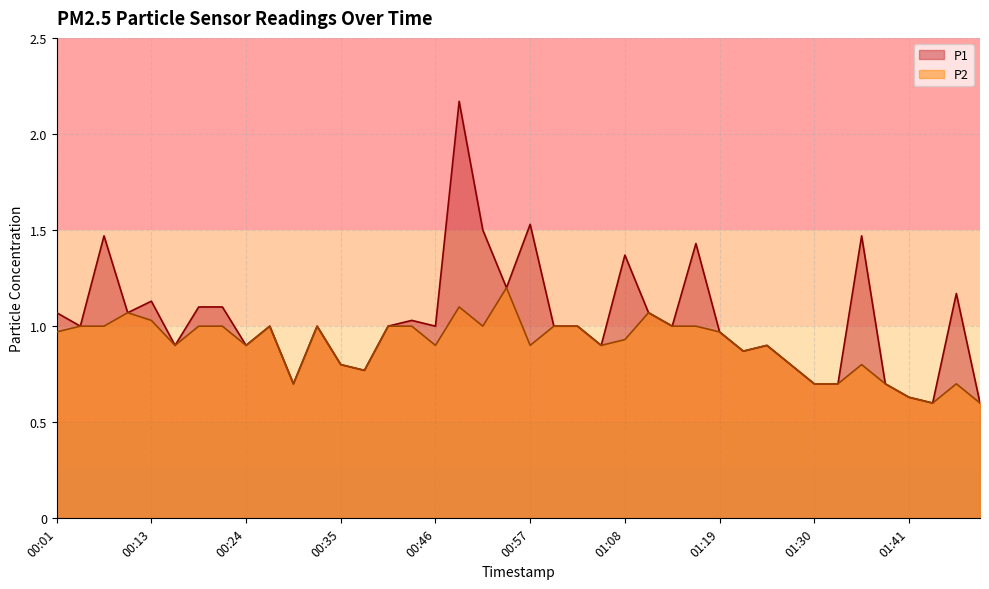

What position from the right is 00:49?

23